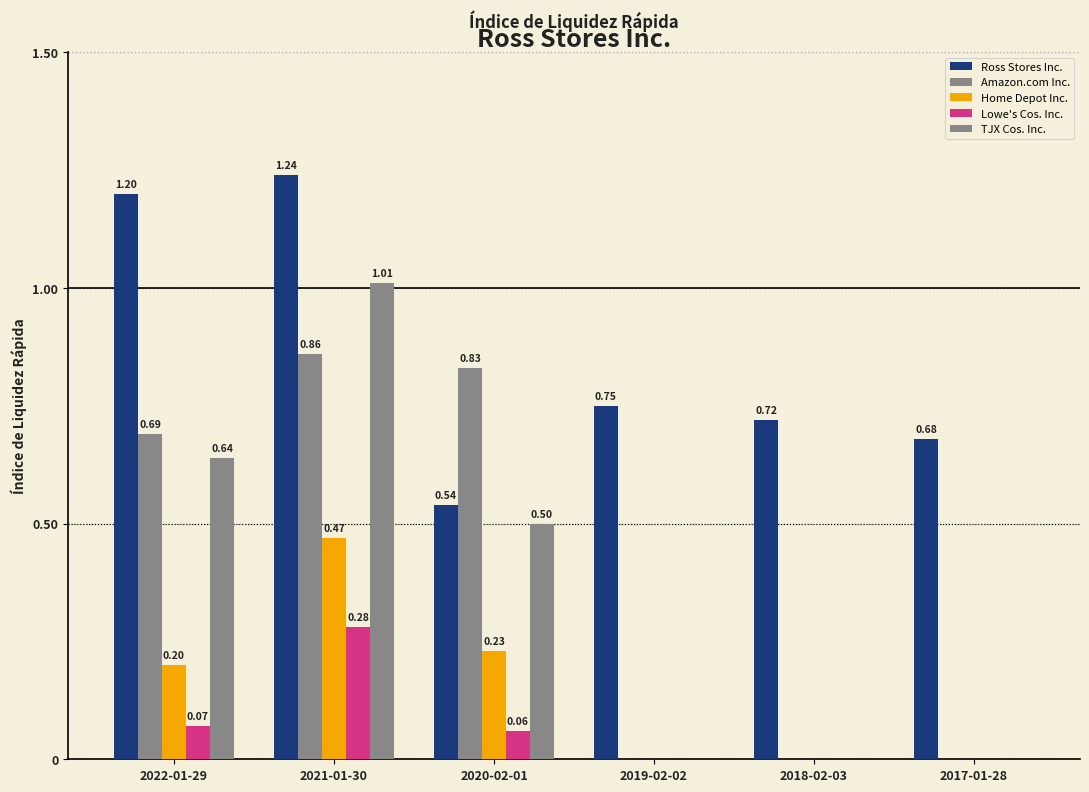

Reading right to left, transcribe all the data shown in this chart.

Ross Stores Inc.: 2017-01-28=0.7	2018-02-03=0.7	2019-02-02=0.8	2020-02-01=0.5	2021-01-30=1.2	2022-01-29=1.2
Amazon.com Inc.: 2017-01-28=0.0	2018-02-03=0.0	2019-02-02=0.0	2020-02-01=0.8	2021-01-30=0.9	2022-01-29=0.7
Home Depot Inc.: 2017-01-28=0.0	2018-02-03=0.0	2019-02-02=0.0	2020-02-01=0.2	2021-01-30=0.5	2022-01-29=0.2
Lowe's Cos. Inc.: 2017-01-28=0.0	2018-02-03=0.0	2019-02-02=0.0	2020-02-01=0.1	2021-01-30=0.3	2022-01-29=0.1
TJX Cos. Inc.: 2017-01-28=0.0	2018-02-03=0.0	2019-02-02=0.0	2020-02-01=0.5	2021-01-30=1.0	2022-01-29=0.6